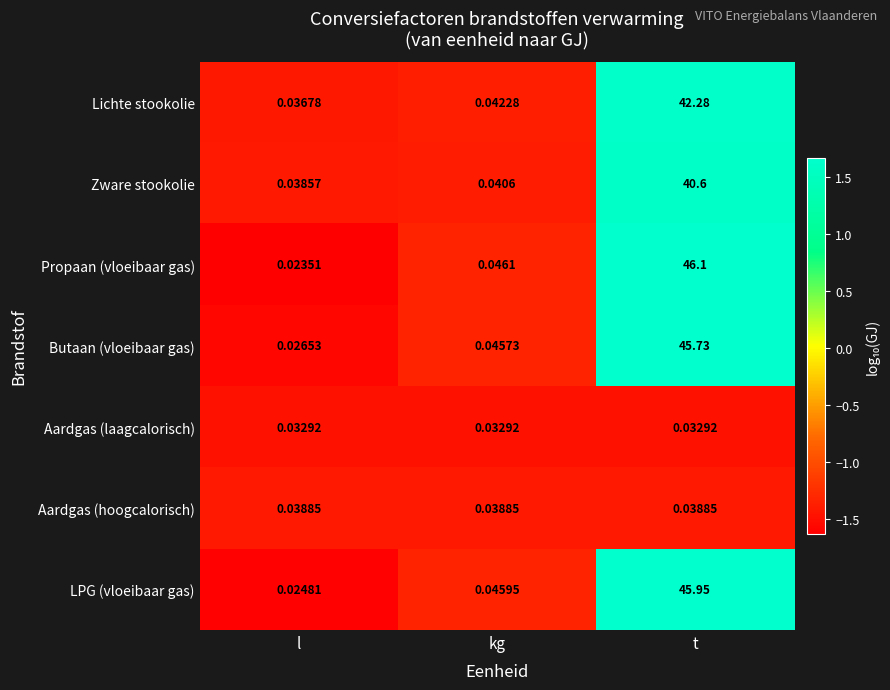

At which category is the sum across all series the highest?

t